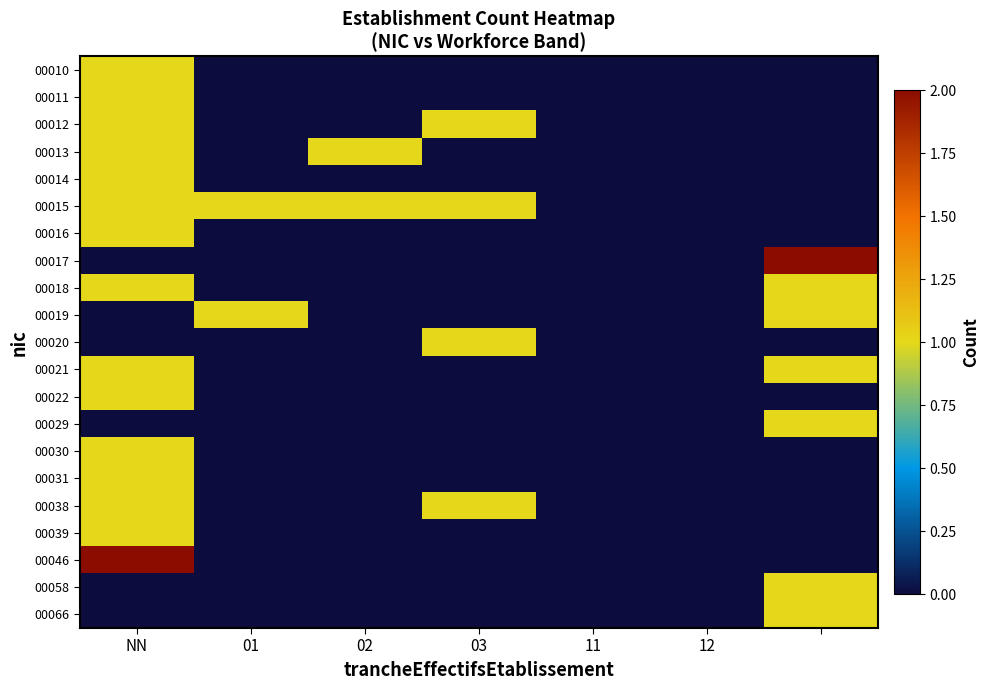

Count the number of categories in the chart.

7